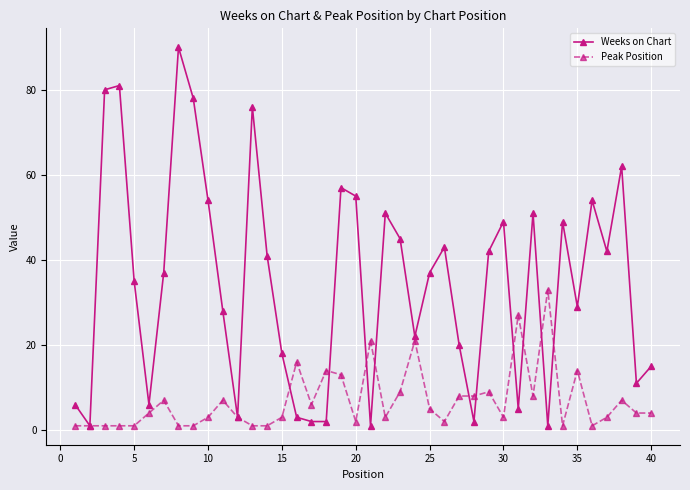

What is the minimum value shown in the chart?

1